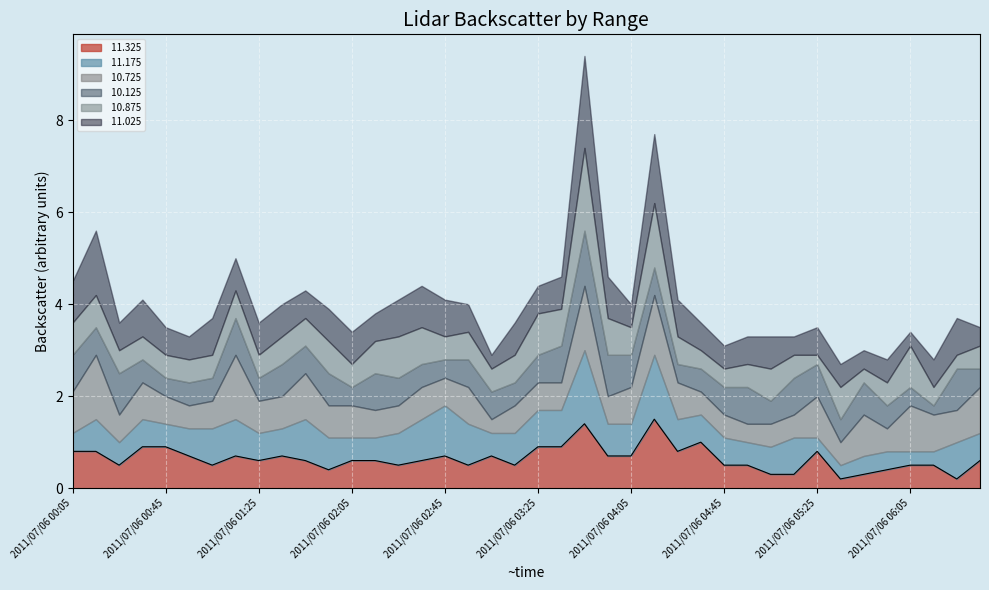

The value of  11.025 at 2011/07/06 00:05 is 0.9. True or false?

True